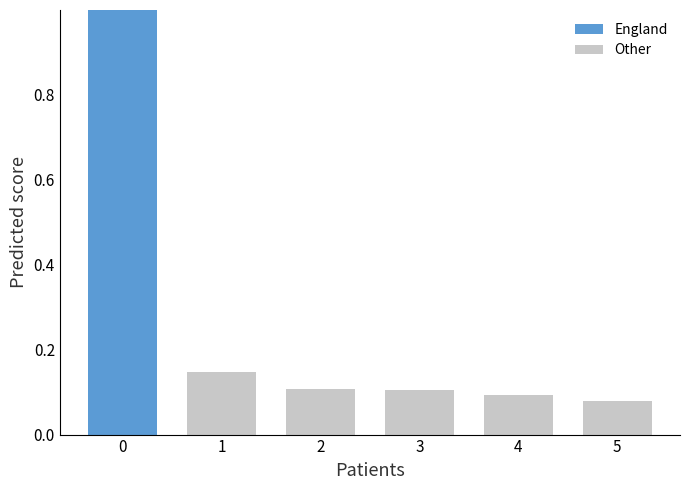

What is the difference between the maximum and second lowest values?

0.9